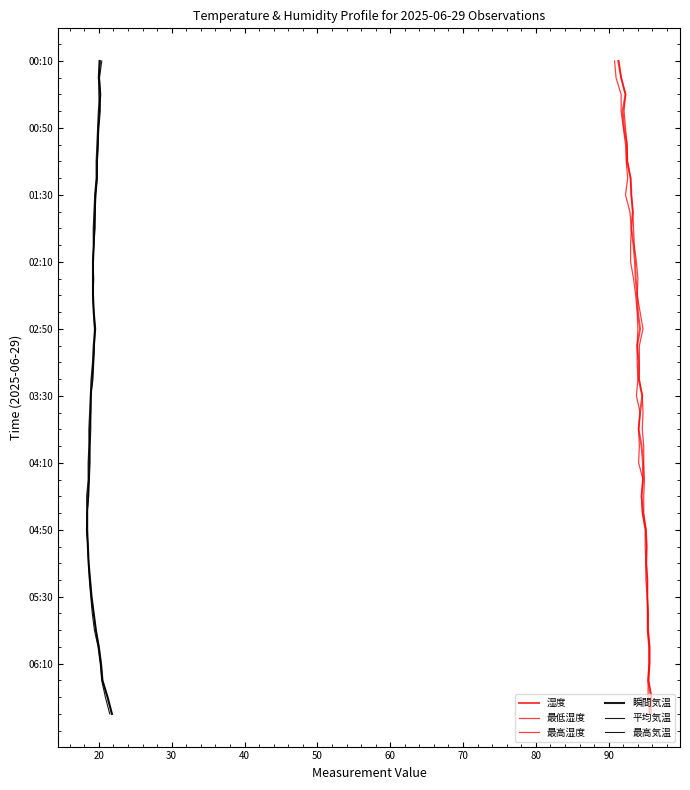

True or false: 最低湿度 and 最高湿度 intersect in this chart.

False